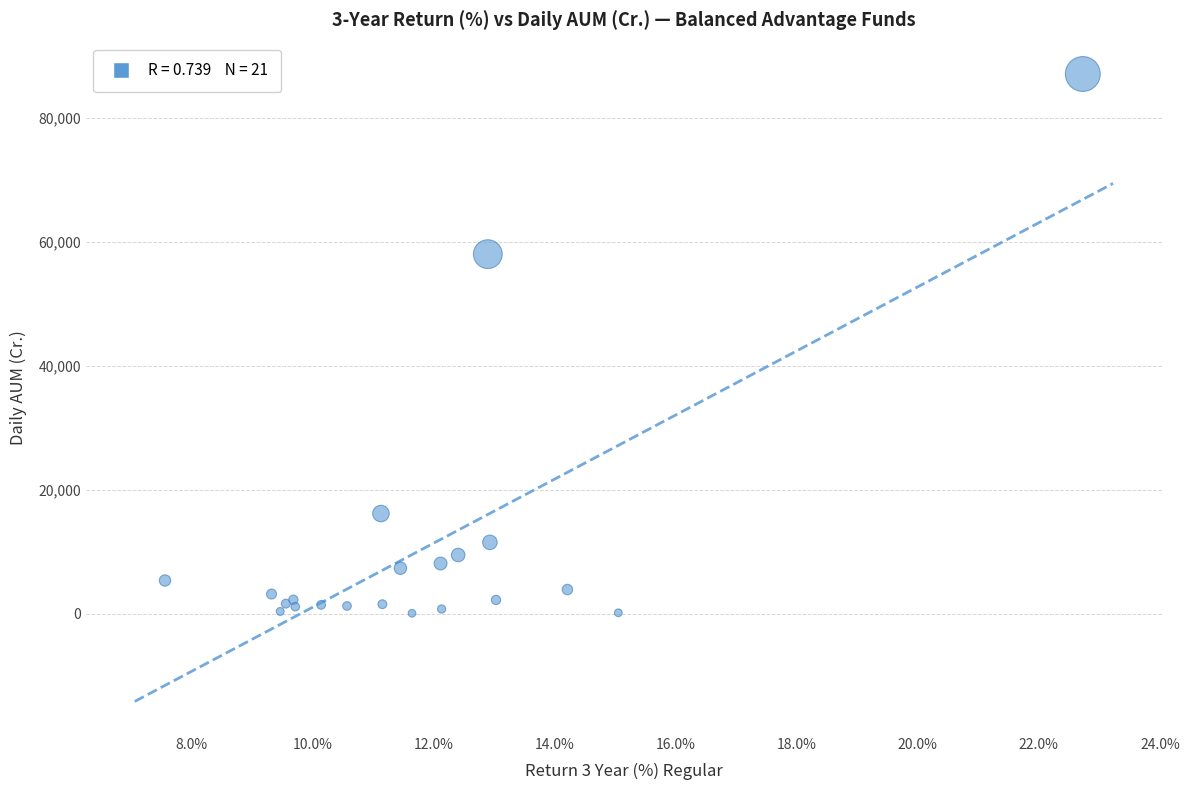

What Y value in the scatter plot is closest to 43537?

57970.2